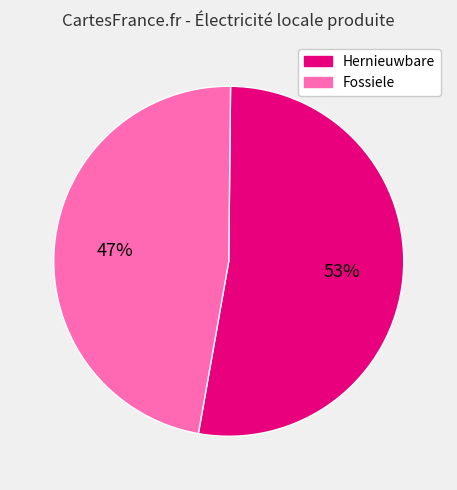

Is there any slice that represents more than half of the pie?

Yes